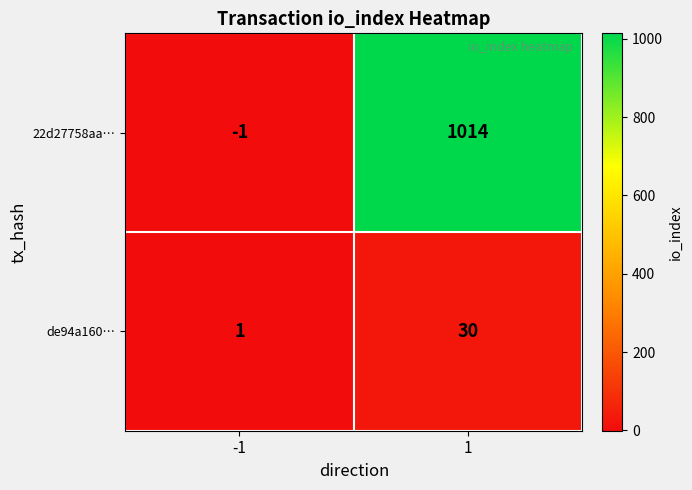

At which category is the sum across all series the highest?

1